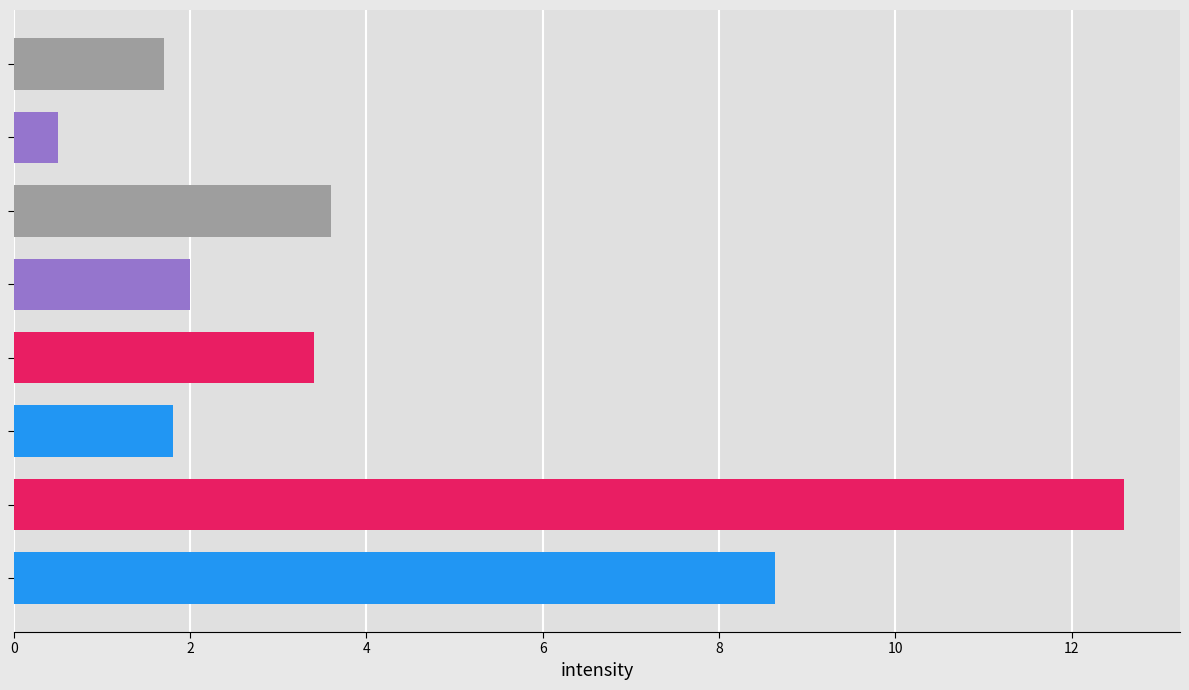

What is the minimum value shown in the chart?

0.5